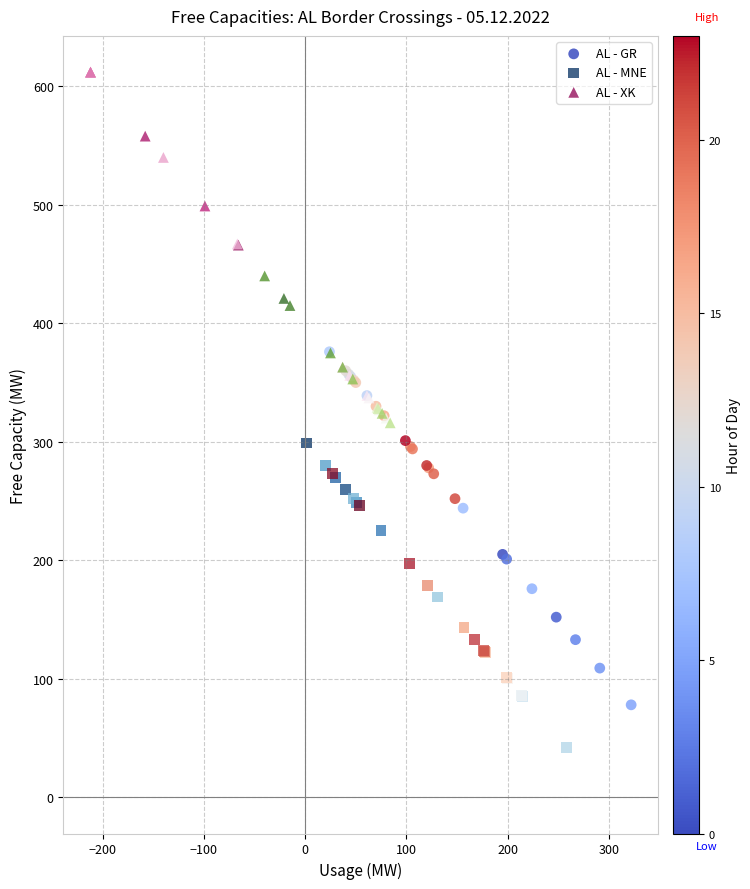

Which series contains the lowest Y value?

AL - MNE